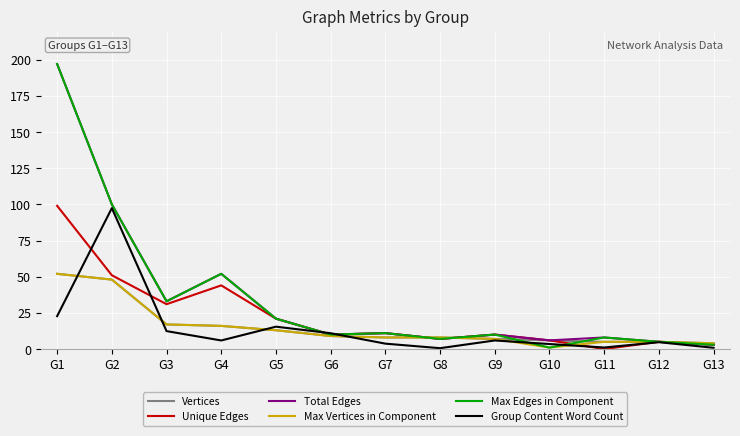

The value of Unique Edges at G7 is 11.0. True or false?

True